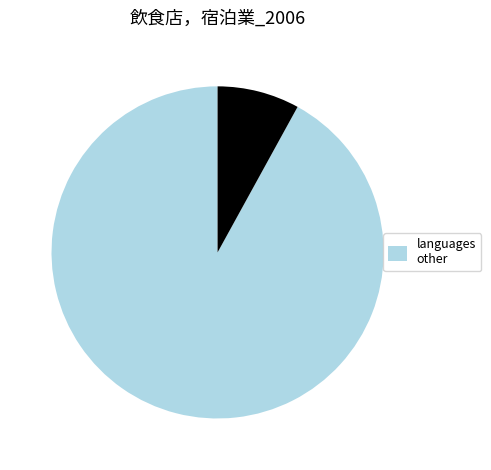

Does any single category account for the majority?

Yes